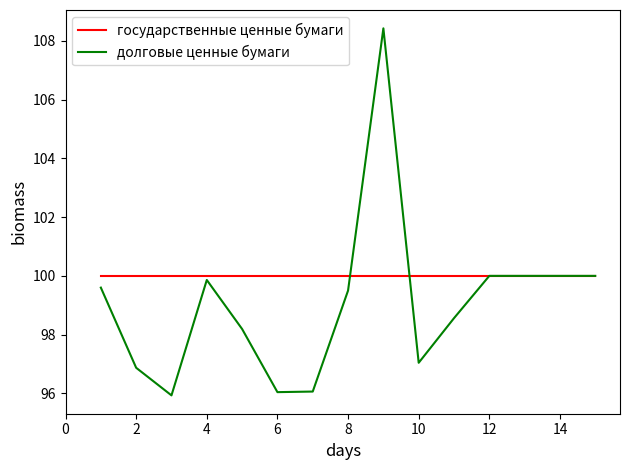

List the series in order of their overall mean, highest first.

государственные ценные бумаги, долговые ценные бумаги